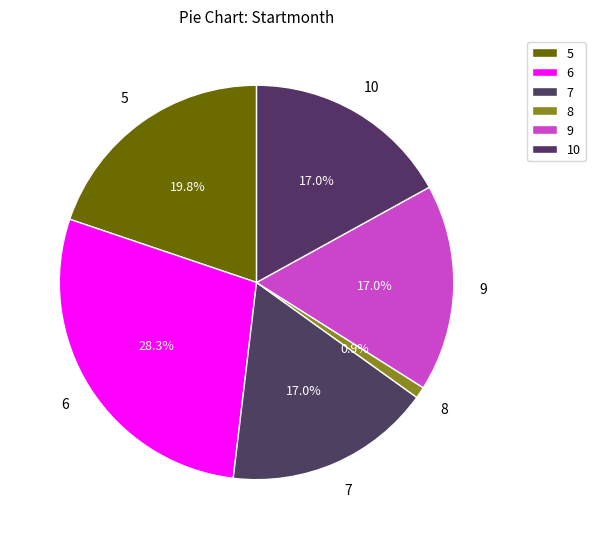

Between 6 and 7, which is larger?

6